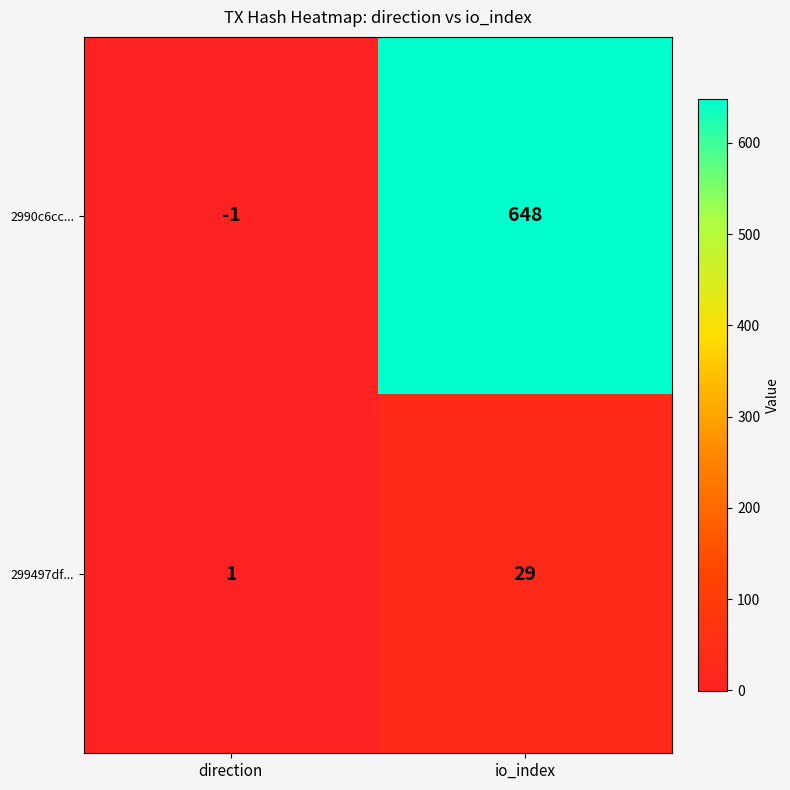

True or false: 299497df... has a value of 29 at io_index.

True